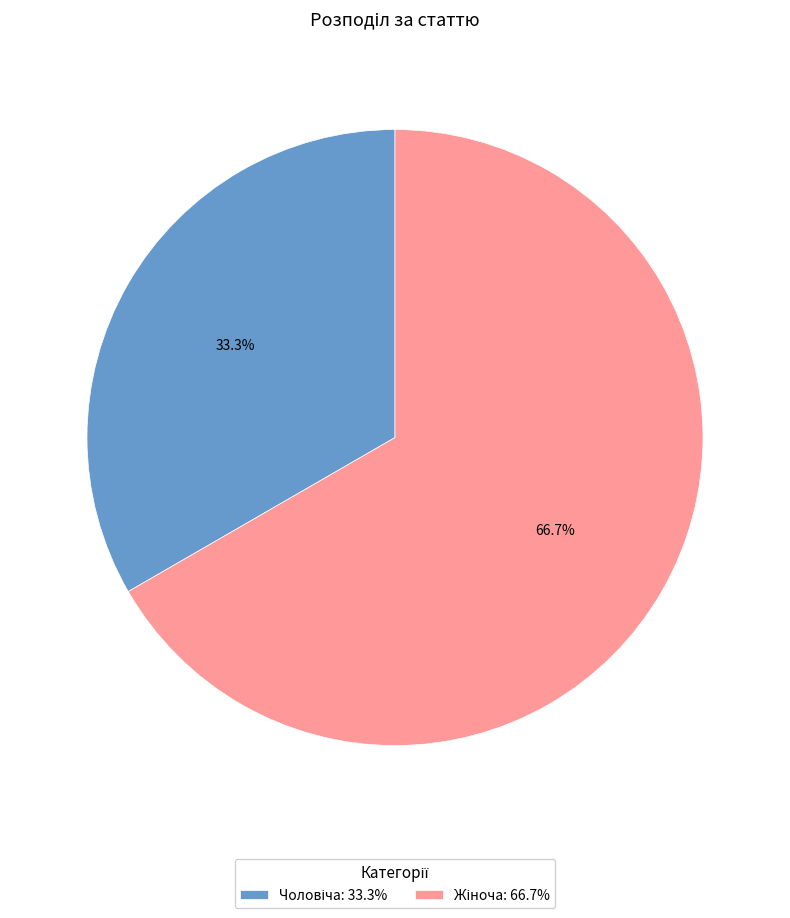

Does any single category account for the majority?

Yes